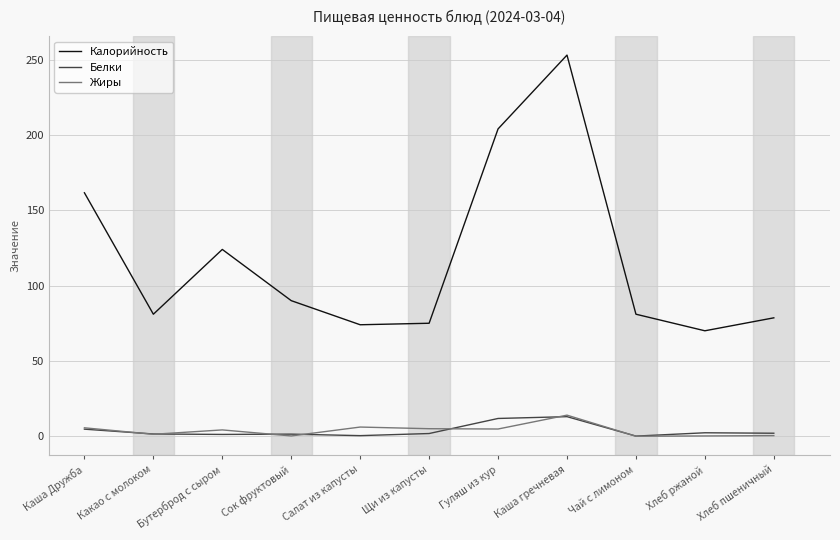

Which series has the widest spread of values?

Калорийность